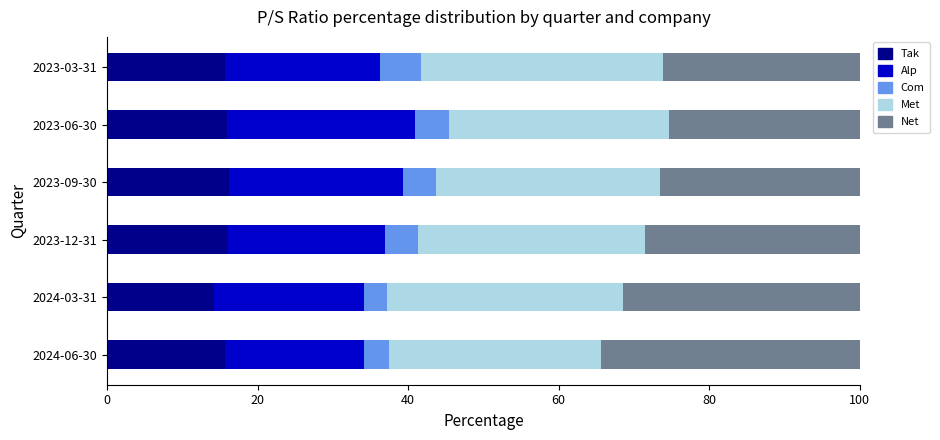

What is the total value across all series at 2024-03-31?

100.0